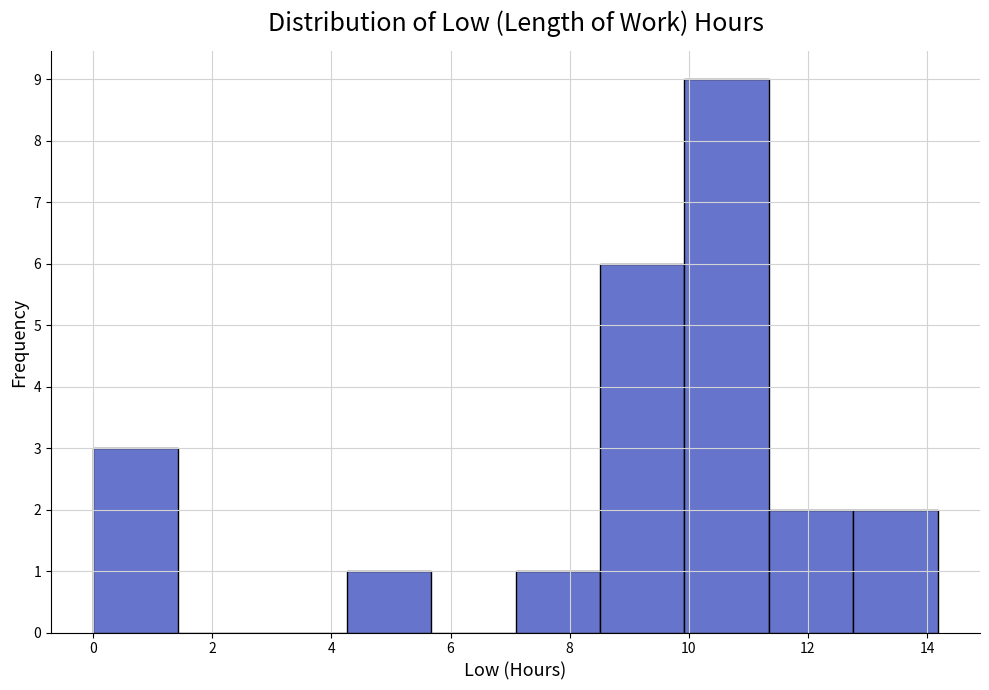

Reading left to right, transcribe this chart: for each bar, give the range it covers on the x-axis and its height. Neither the bar edges nor the heights are printed on the chart, so give them approximately, as read against the axes.

0.0 to 1.4: 3
1.4 to 2.8: 0
2.8 to 4.2: 0
4.2 to 5.6: 1
5.6 to 7.0: 0
7.0 to 8.6: 1
8.6 to 10.0: 6
10.0 to 11.4: 9
11.4 to 12.8: 2
12.8 to 14.2: 2